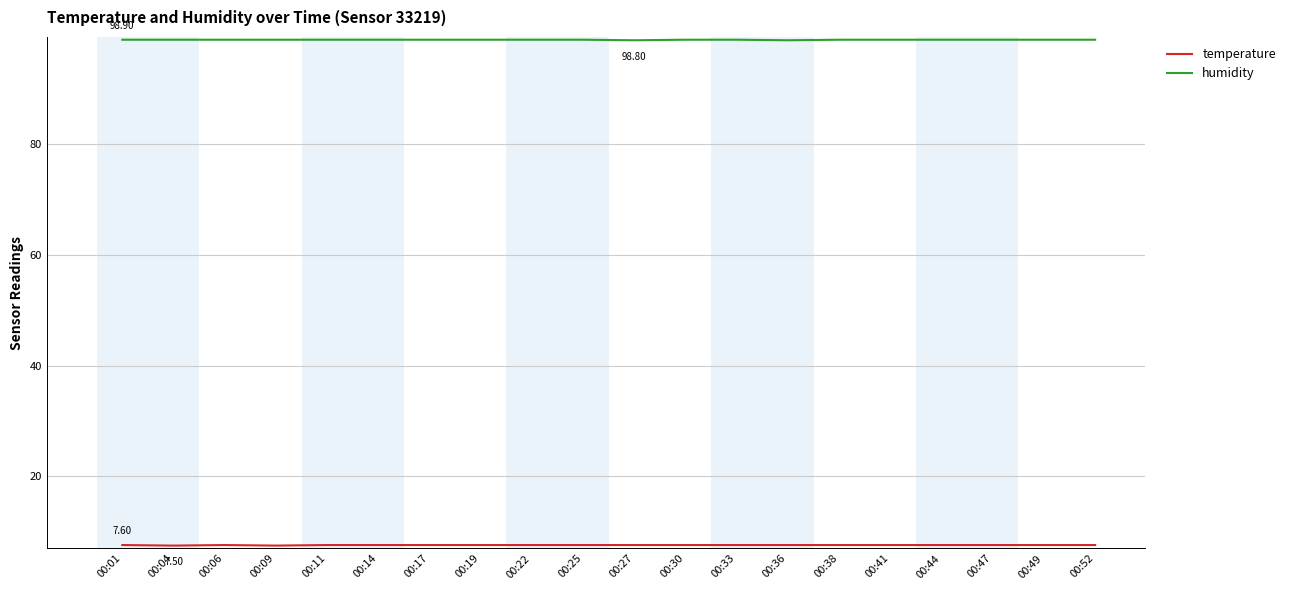

What is the spread (max minus min) of values at 00:41?

91.3